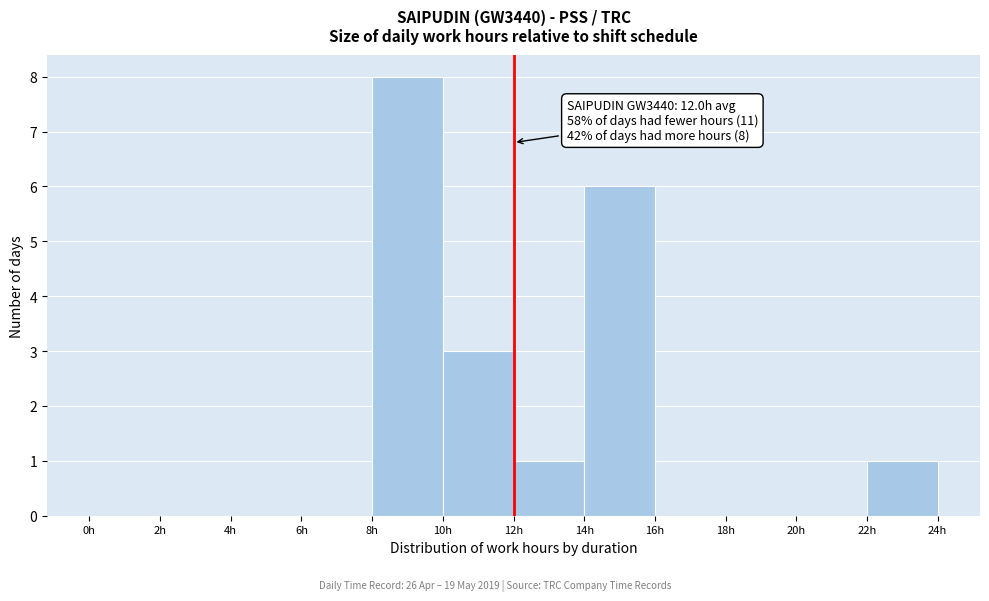

Over which range of the x-axis is the bar tallest?

8 to 10